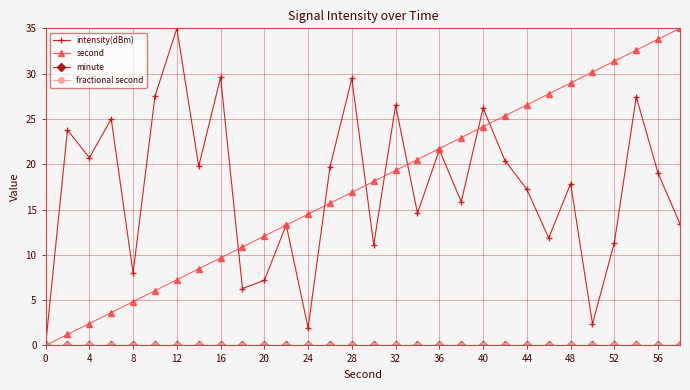

How many lines are shown in the chart?

4